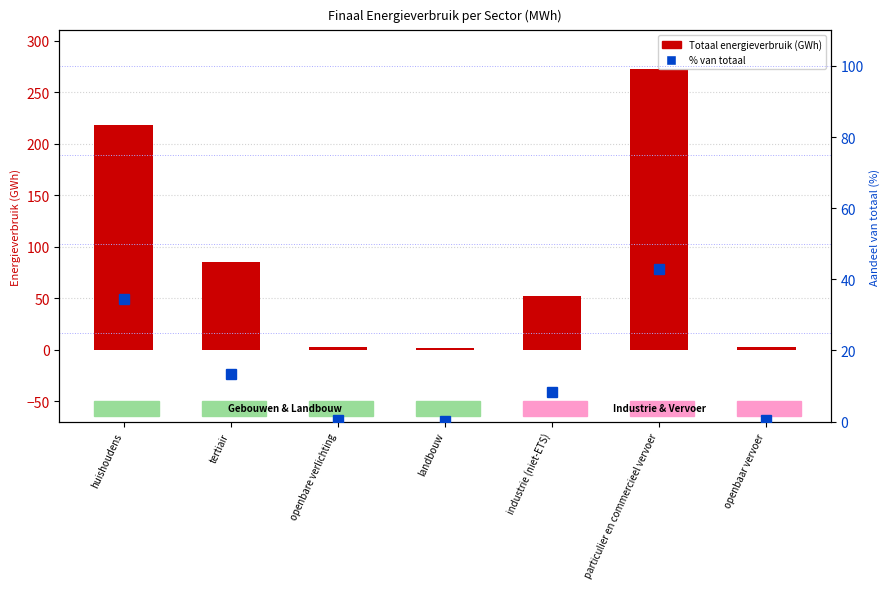

At which label does % van totaal first exceed 8?

huishoudens